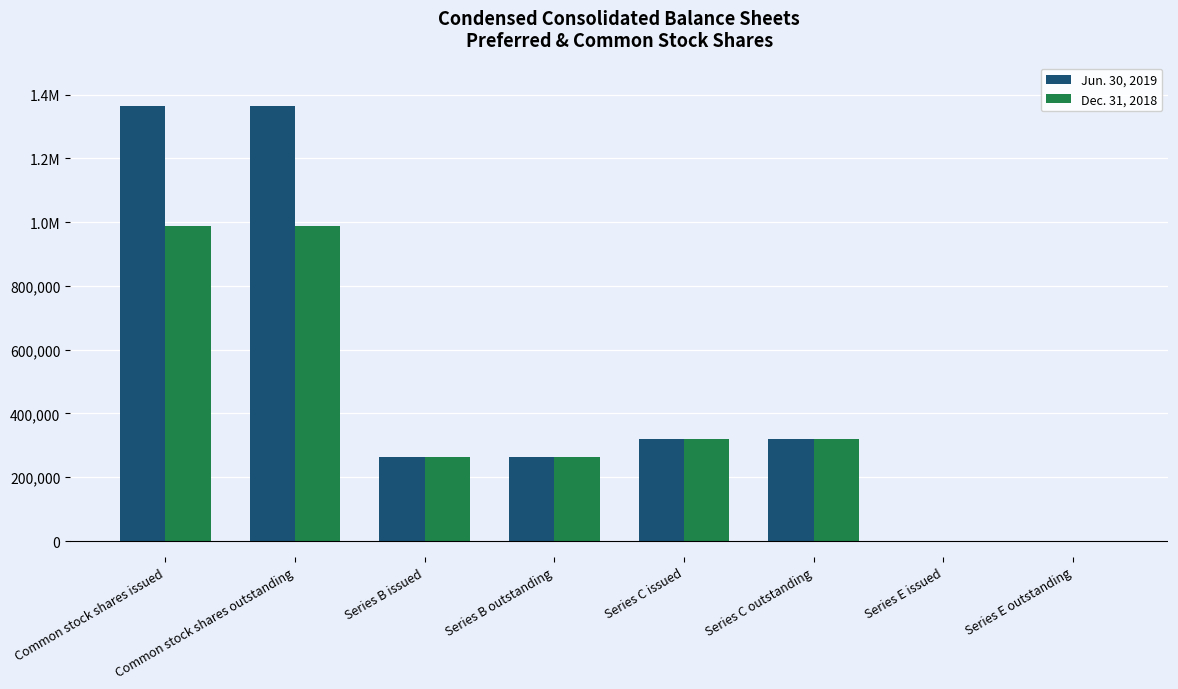

Does the chart contain stacked bars?

No